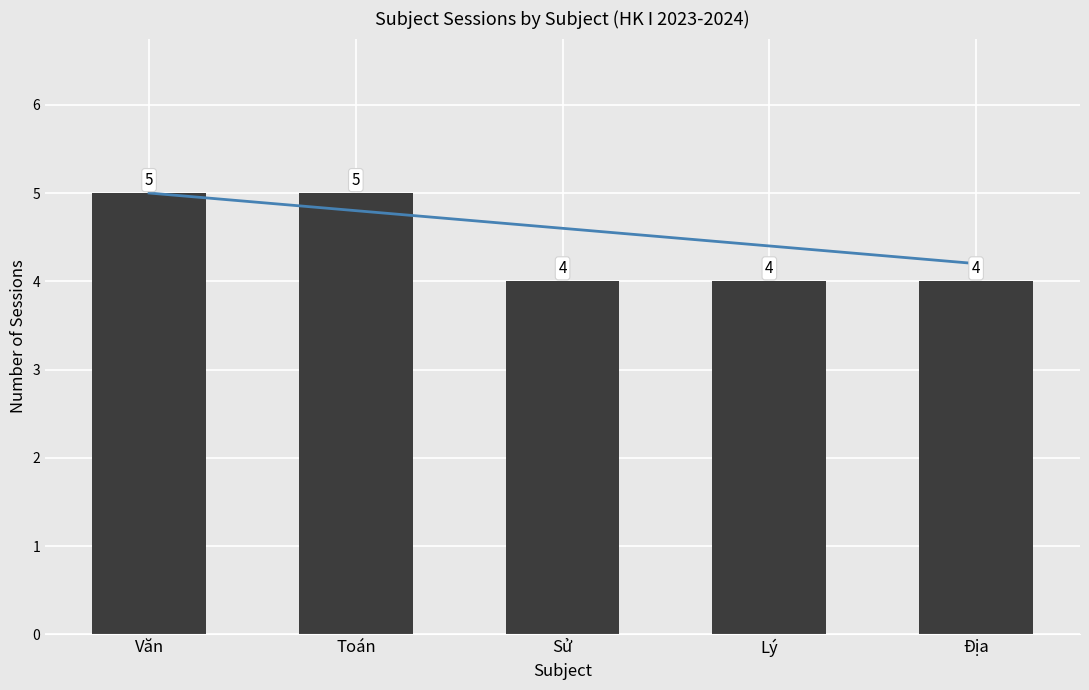

Reading left to right, list all the values displayed in this chart.

Trend: Văn=5.0	Toán=4.8	Sử=4.6	Lý=4.4	Địa=4.2
Subject Count: Văn=5.0	Toán=5.0	Sử=4.0	Lý=4.0	Địa=4.0